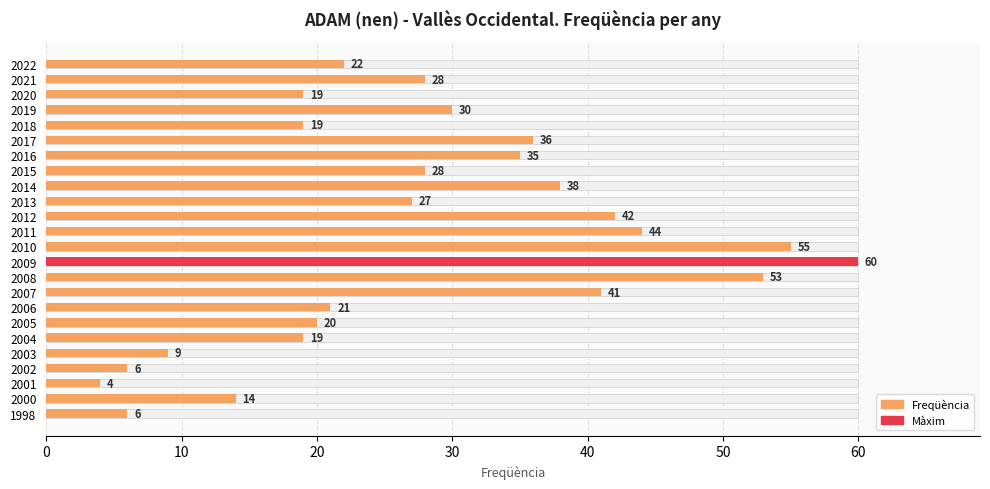

What is the sum of all values?

676